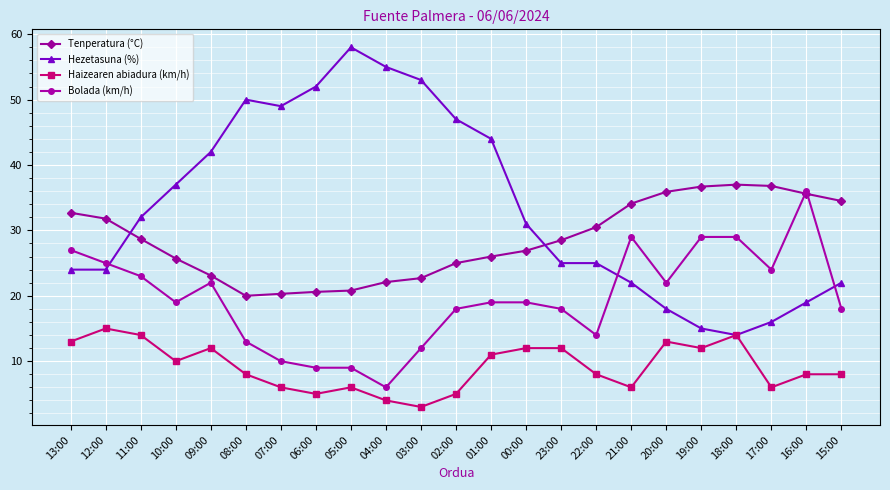

How many data points in Tenperatura (°C) are less than 28?

11